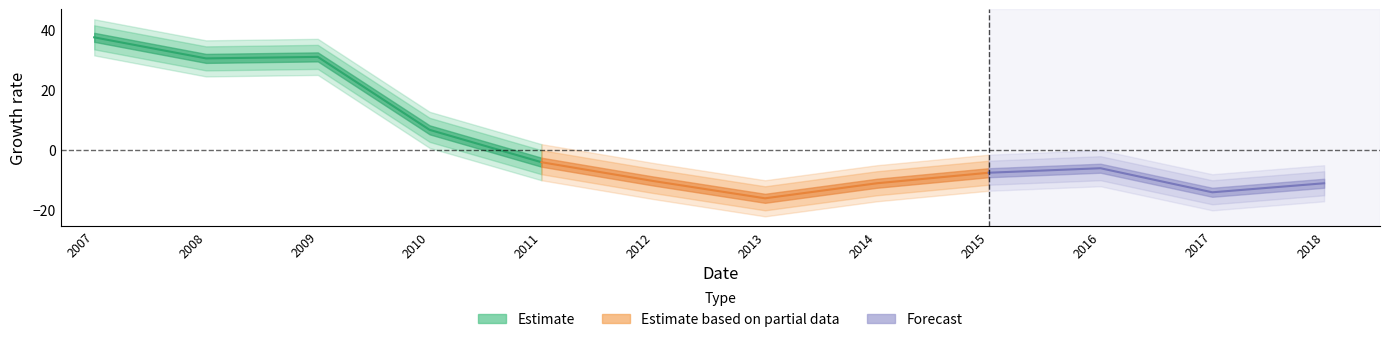

What is the difference between the values at 2015 and 2018?

3.5